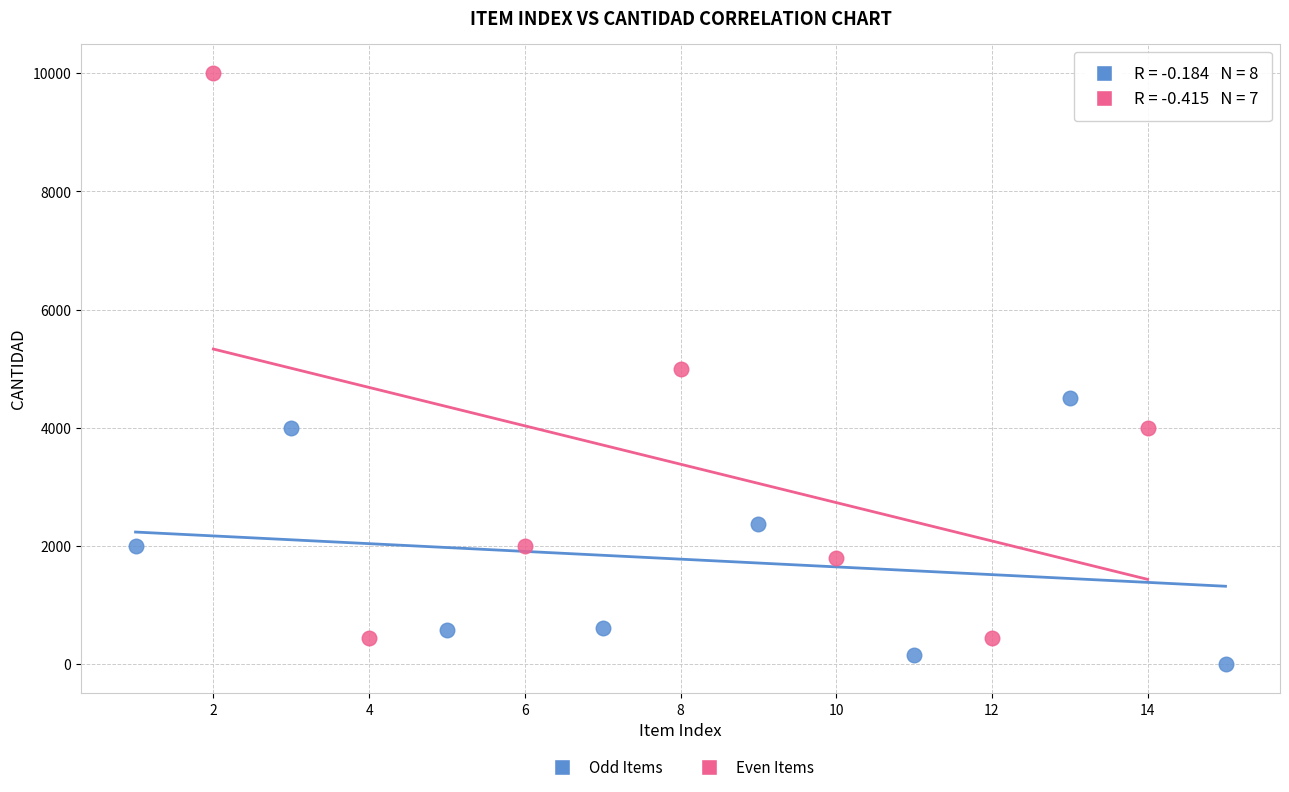

Which series reaches the maximum Y coordinate?

Even Items